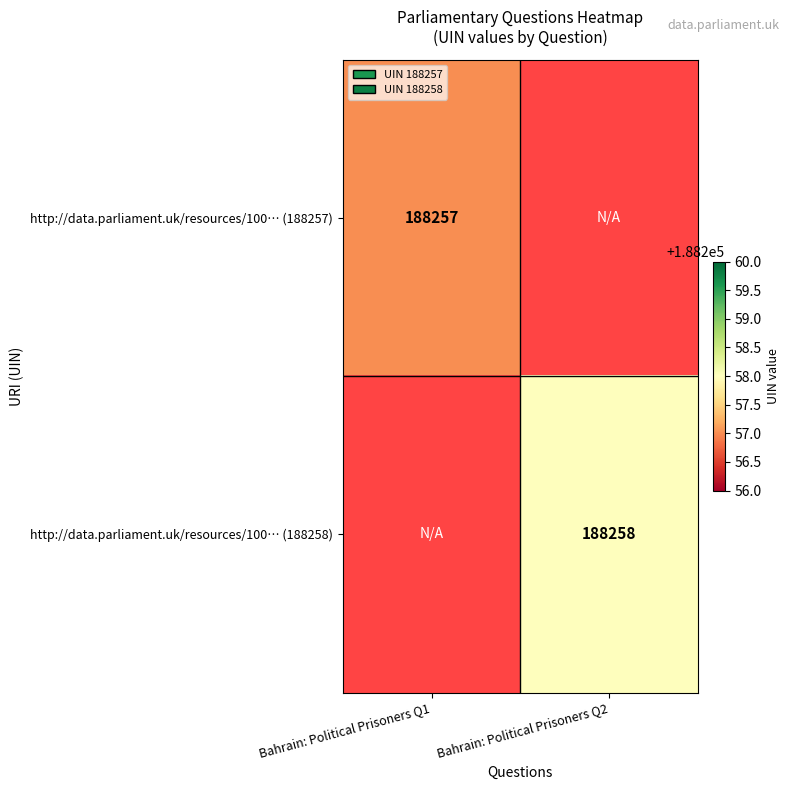

Is the value of http://data.parliament.uk/resources/100… (188257) at Bahrain: Political Prisoners Q1 greater than the value of http://data.parliament.uk/resources/100… (188258) at Bahrain: Political Prisoners Q2?

No